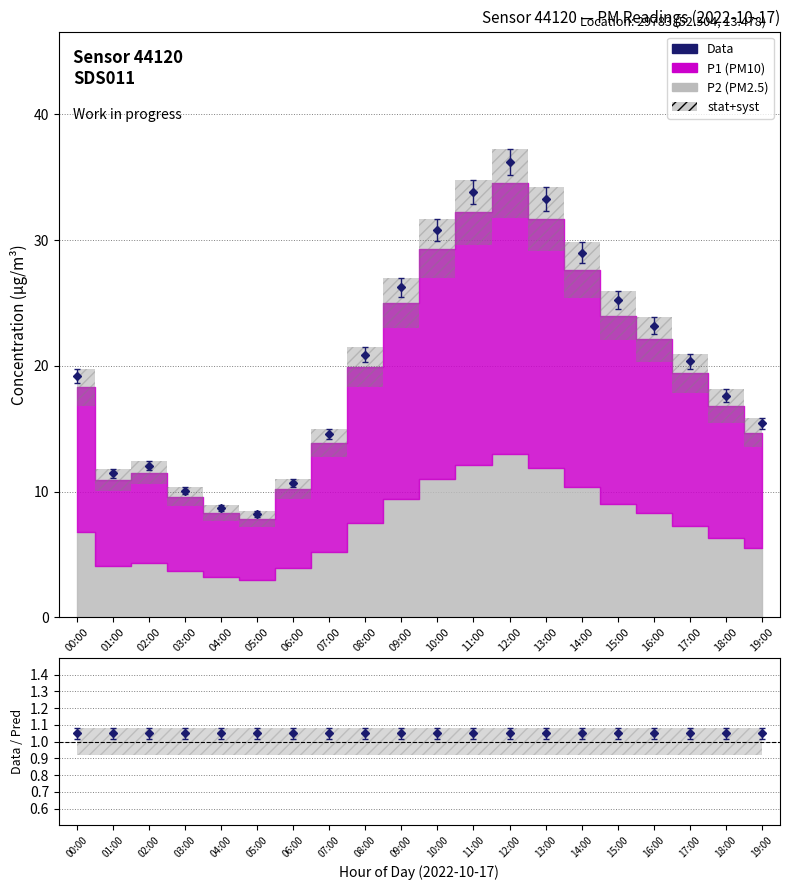

What is the smallest value displayed?

8.2